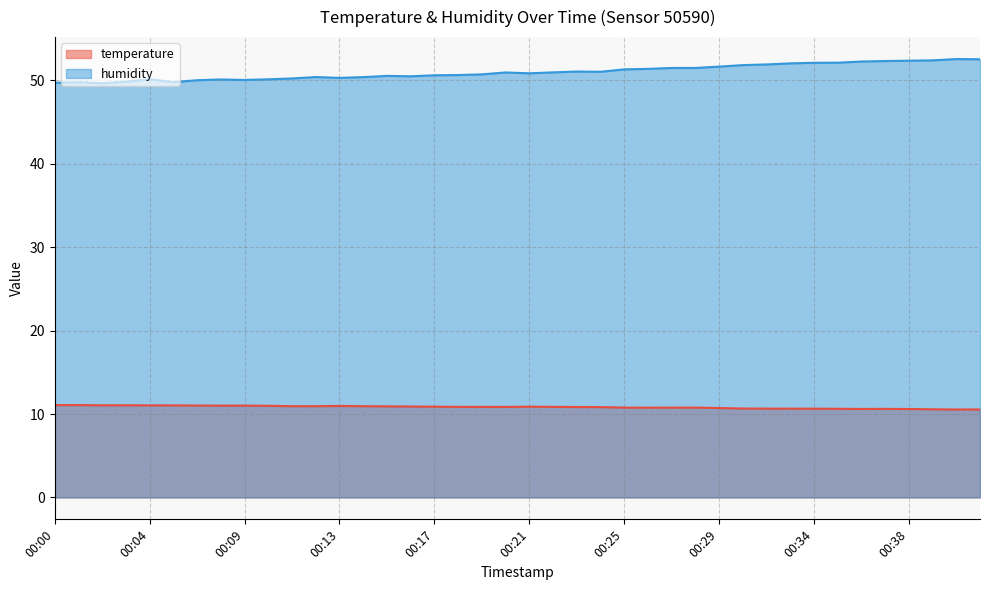

List the labels in order of humidity value, smallest first.

00:02, 00:00, 00:01, 00:05, 00:03, 00:06, 00:09, 00:08, 00:10, 00:04, 00:11, 00:13, 00:14, 00:12, 00:16, 00:15, 00:17, 00:18, 00:19, 00:21, 00:20, 00:22, 00:24, 00:23, 00:25, 00:26, 00:27, 00:28, 00:29, 00:31, 00:32, 00:33, 00:34, 00:35, 00:36, 00:37, 00:38, 00:39, 00:41, 00:40